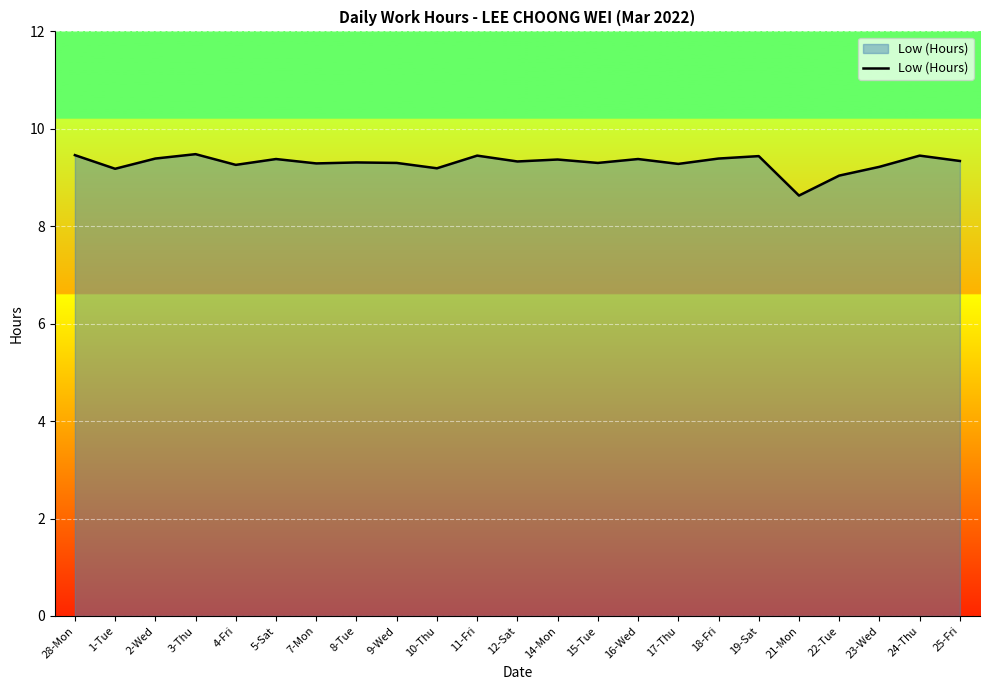

What is the average value?

9.3